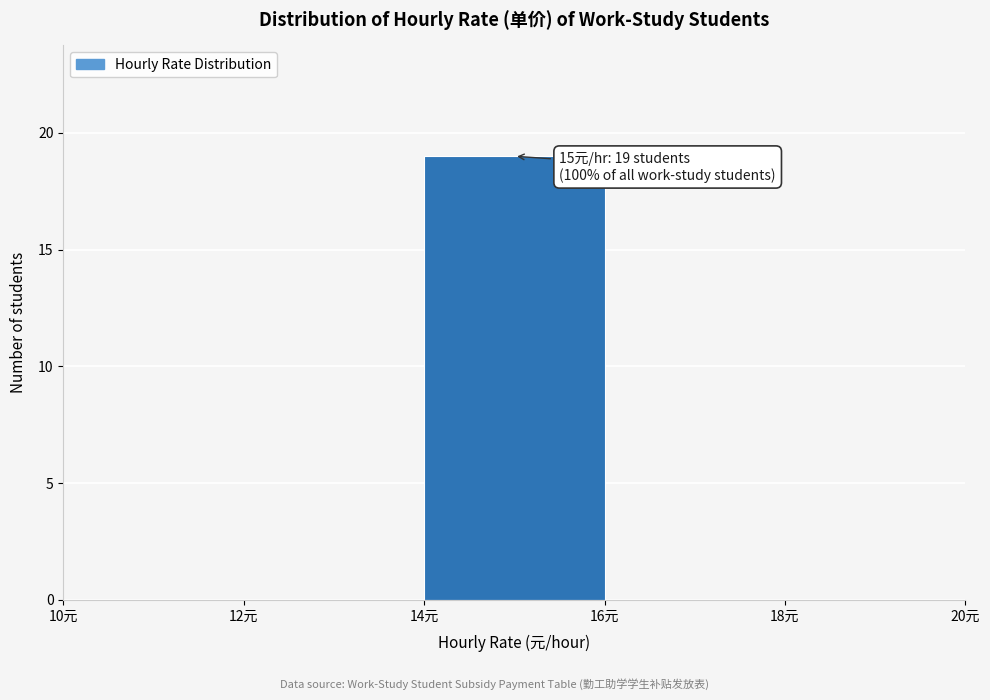

Which range on the x-axis has the tallest bar?

14 to 16